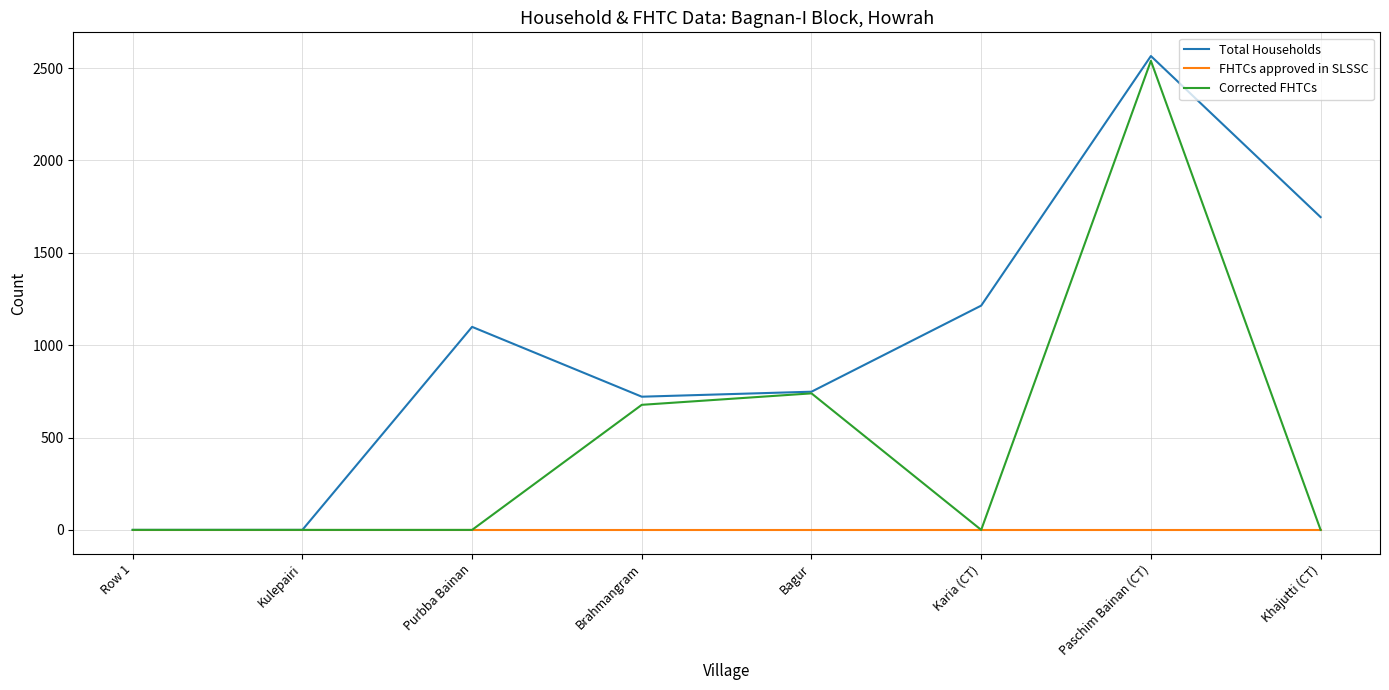

At how many categories does at least one series exceed 2197?

1